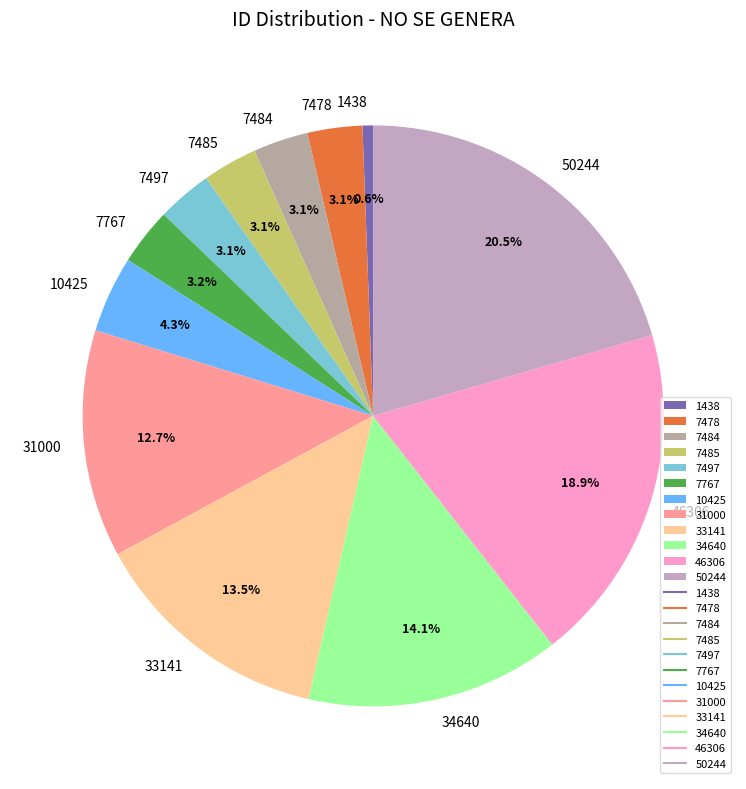

To the nearest percent, what is the average slice percentage?

8%